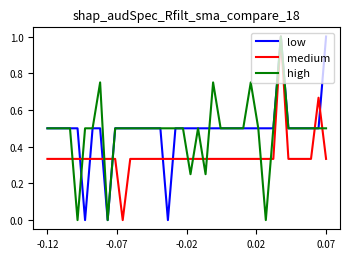

What is the maximum value for low?

1.0